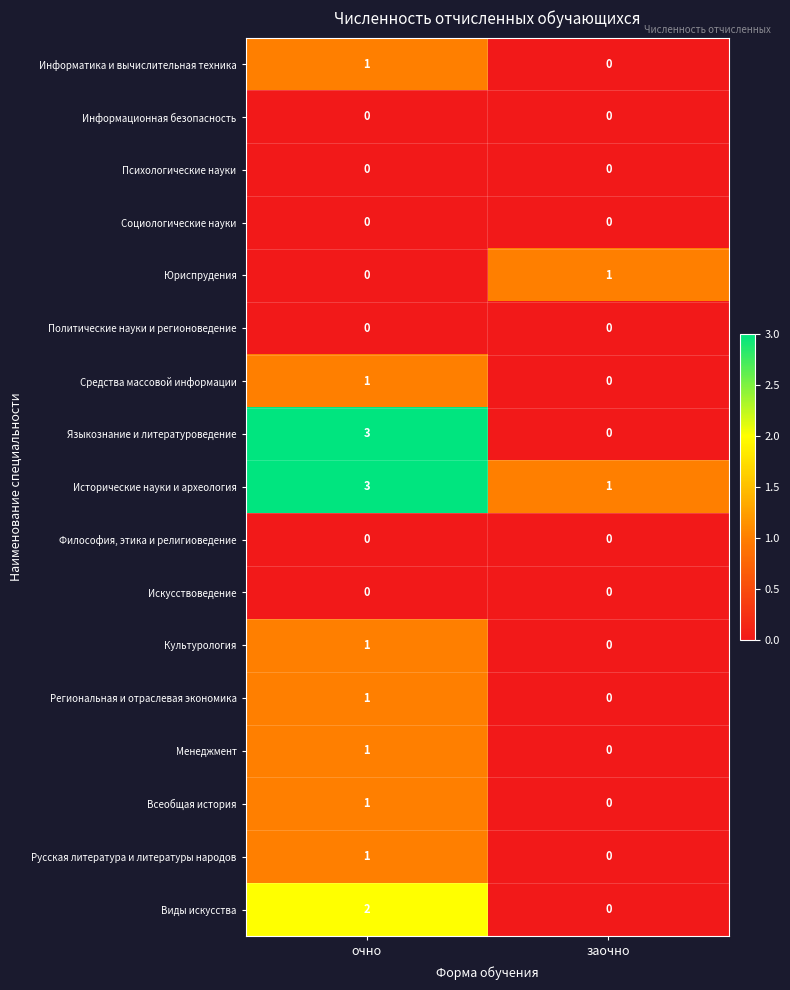

How many data points does each series have?

2